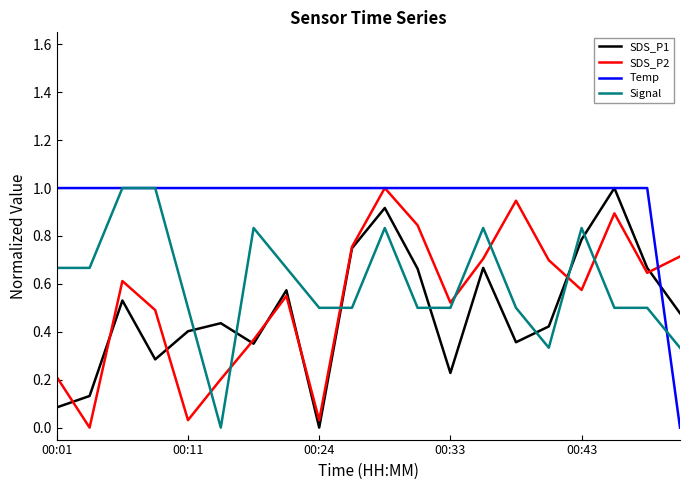

True or false: Signal and SDS_P1 intersect in this chart.

True